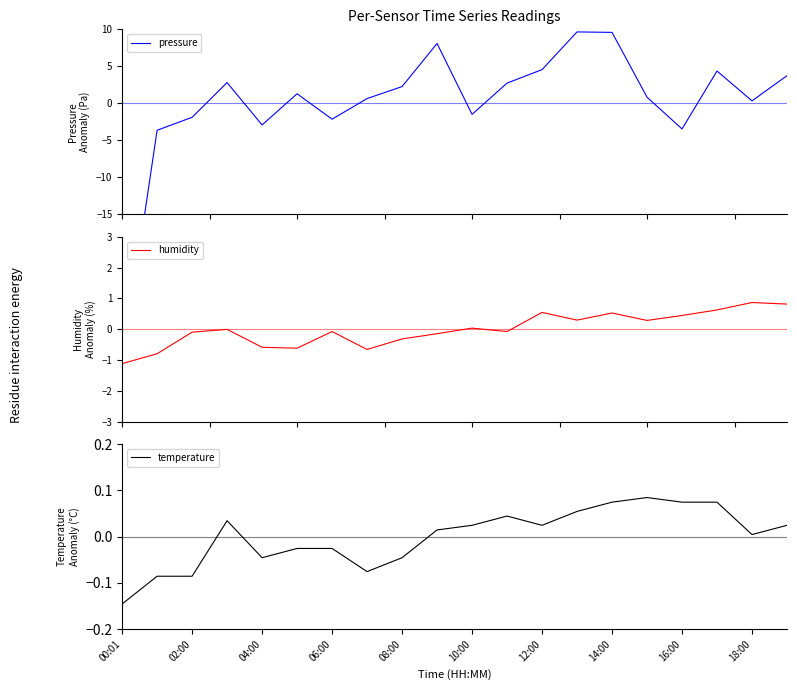

What is the highest value of the humidity series?

0.9